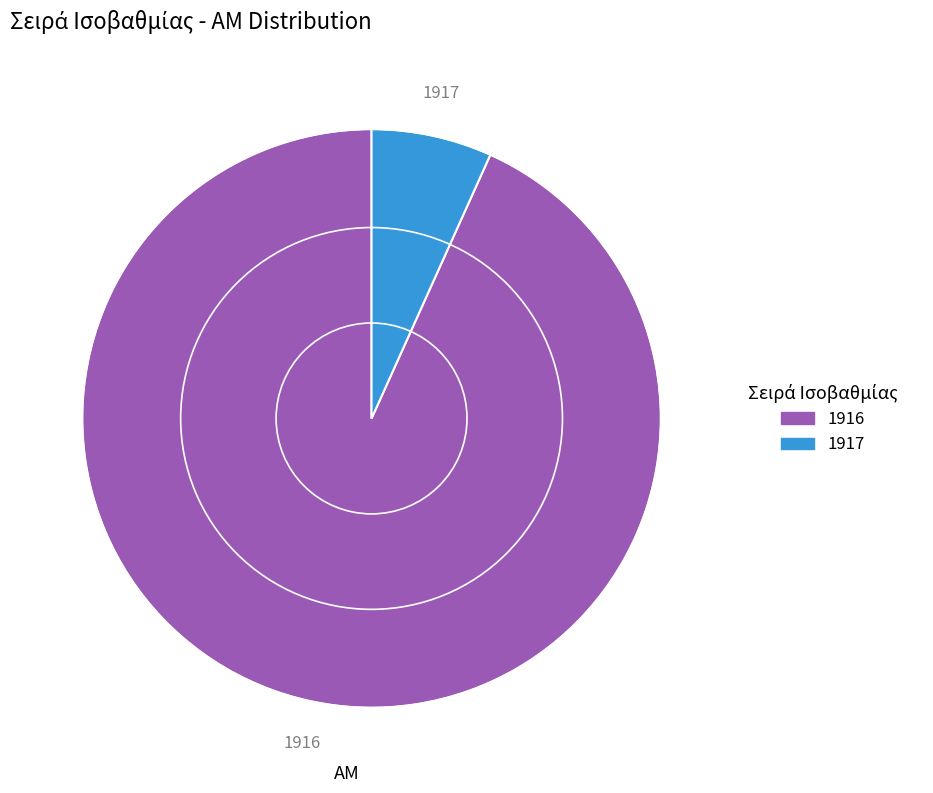

Which category has the biggest portion of the pie?

1916